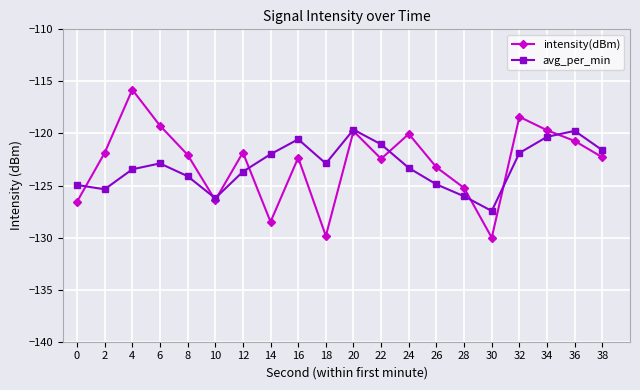

True or false: avg_per_min has more than 1 interior local peaks.

True